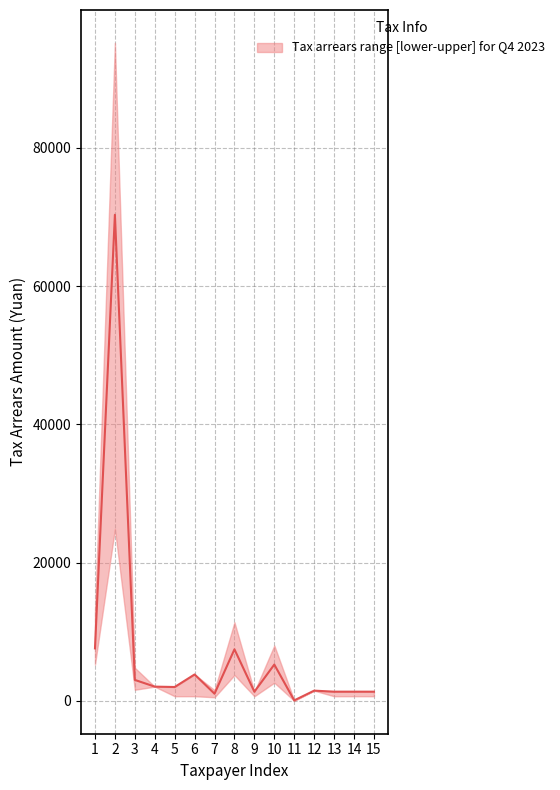

What is the value of the 5th point from the left?

2001.5